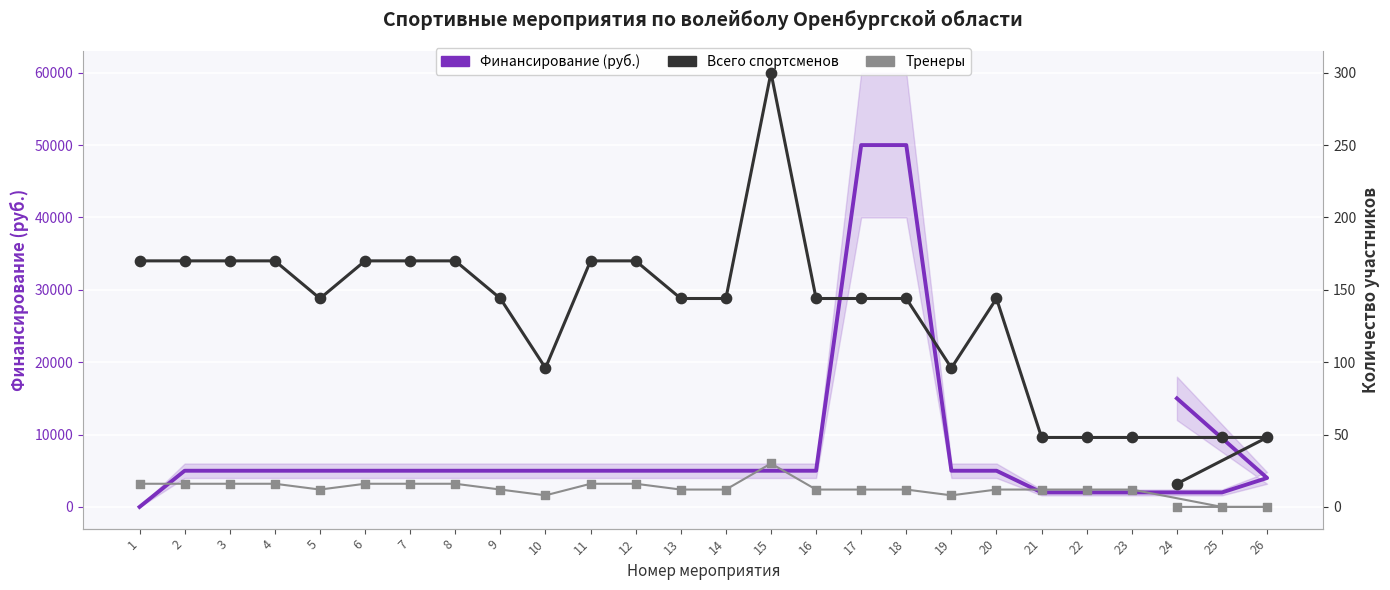

What is the total value across all series at 21?

2060